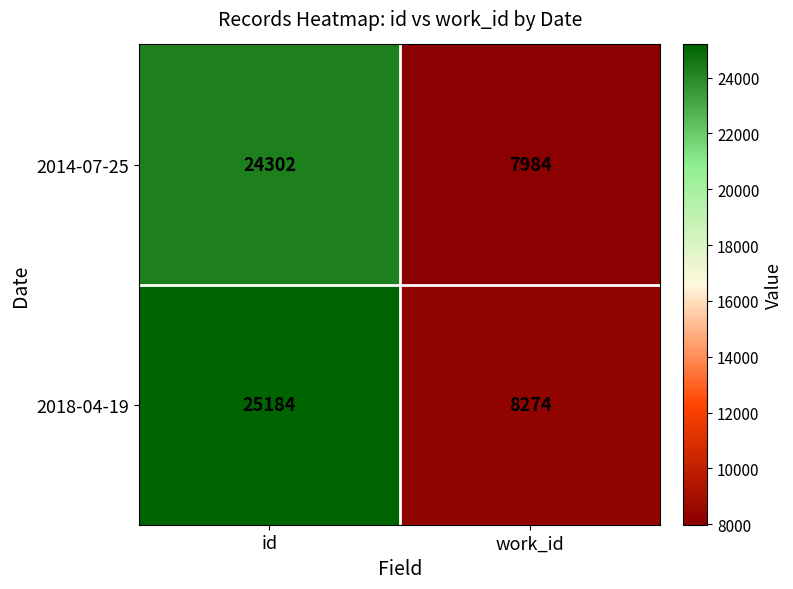

At which category is the sum across all series the highest?

id